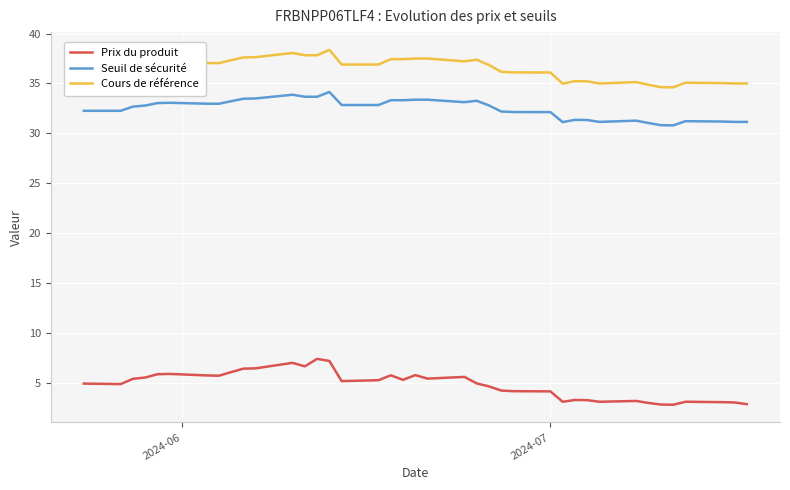

What is the difference between the maximum and minimum values in the Prix du produit series?

4.6